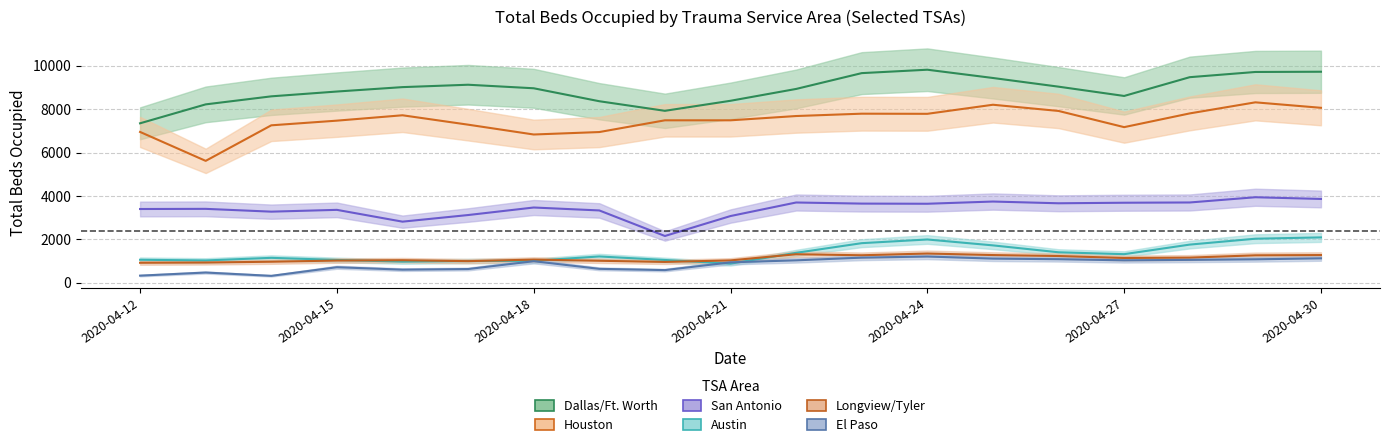

What is the sum of the Austin values at 2020-04-29 and 2020-04-15?

3081